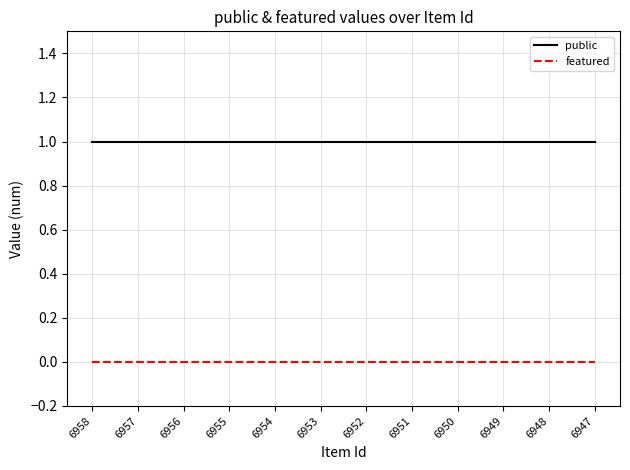

At 6952, list the series in order from smallest to largest.

featured, public